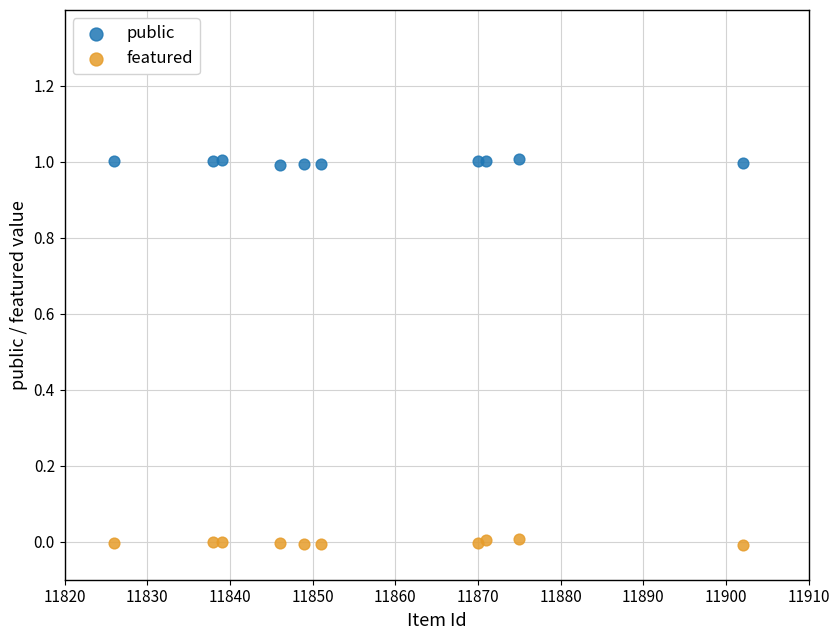

Which series reaches the maximum Y coordinate?

public